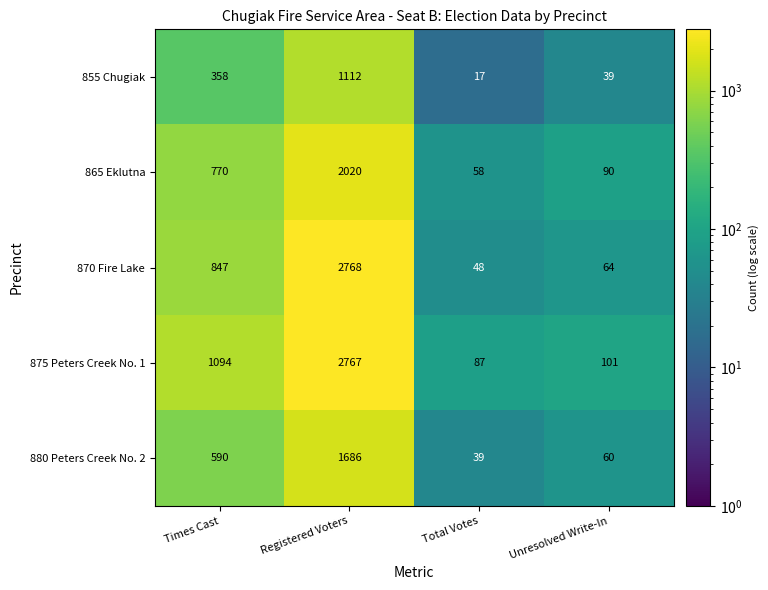

Which series has the largest total across all categories?

875 Peters Creek No. 1